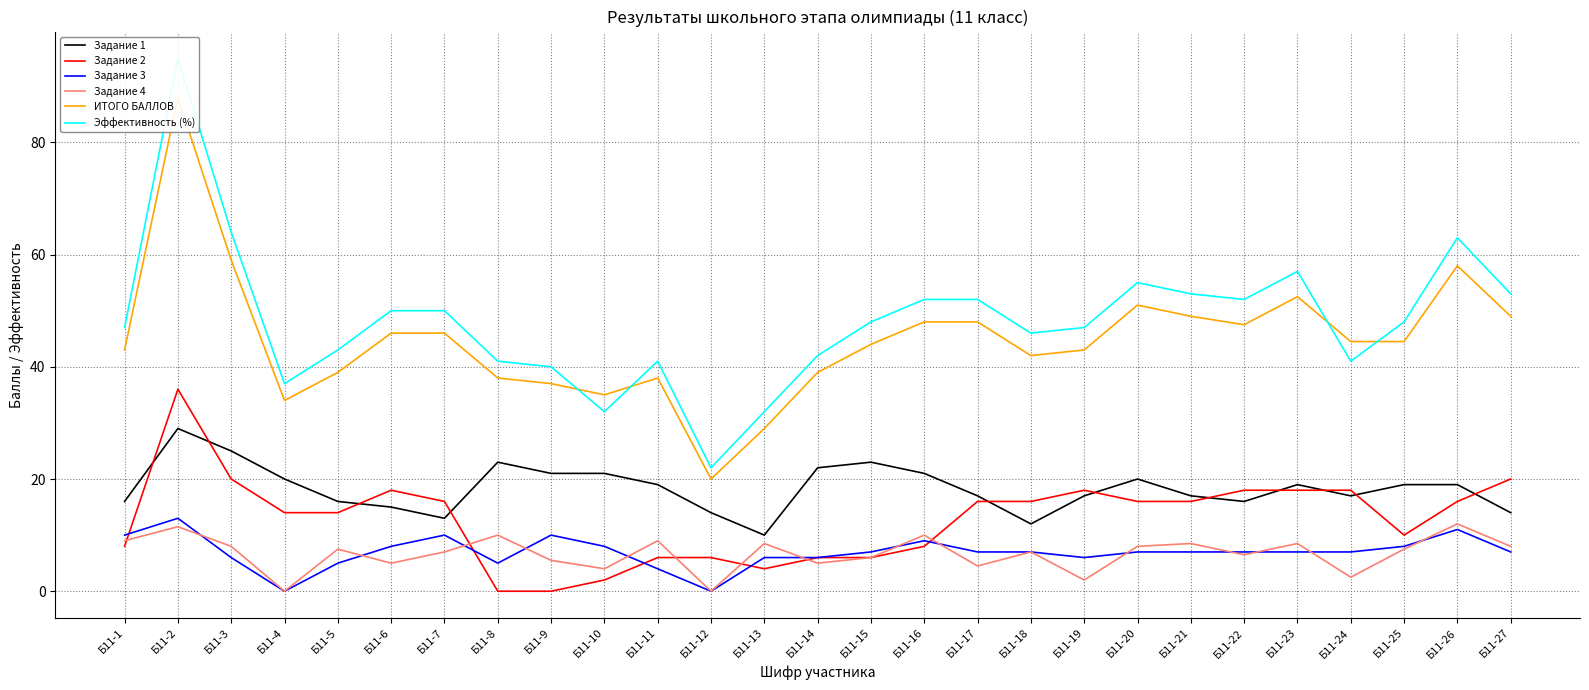

What is the value of the Задание 3 point at the 2nd from the left?

13.0